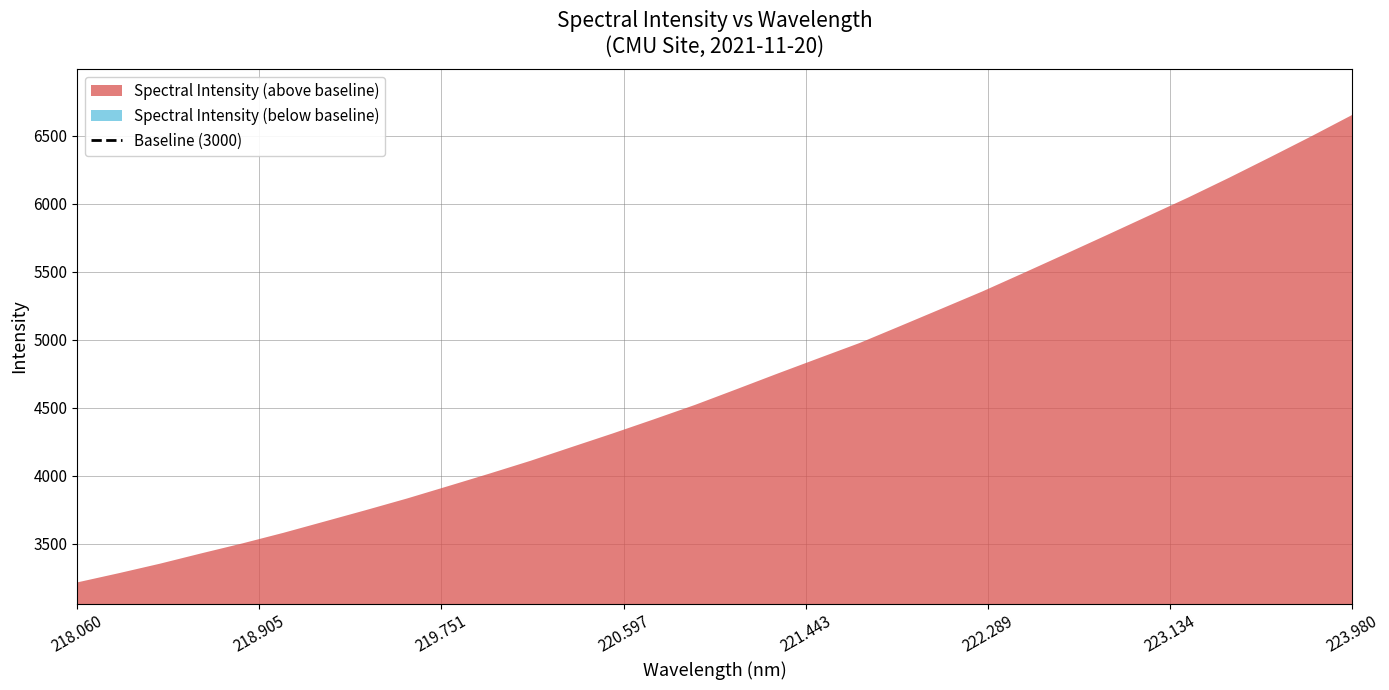

List the labels in order of value, largest first.

223.9802, 223.7895, 223.5987, 223.408, 223.2172, 223.0264, 222.8355, 222.6447, 222.4538, 222.263, 222.0721, 221.8812, 221.6902, 221.4993, 221.3083, 221.1174, 220.9264, 220.7354, 220.5444, 220.3533, 220.1623, 219.9712, 219.7801, 219.589, 219.3979, 219.2067, 219.0156, 218.8244, 218.6332, 218.442, 218.2508, 218.0596